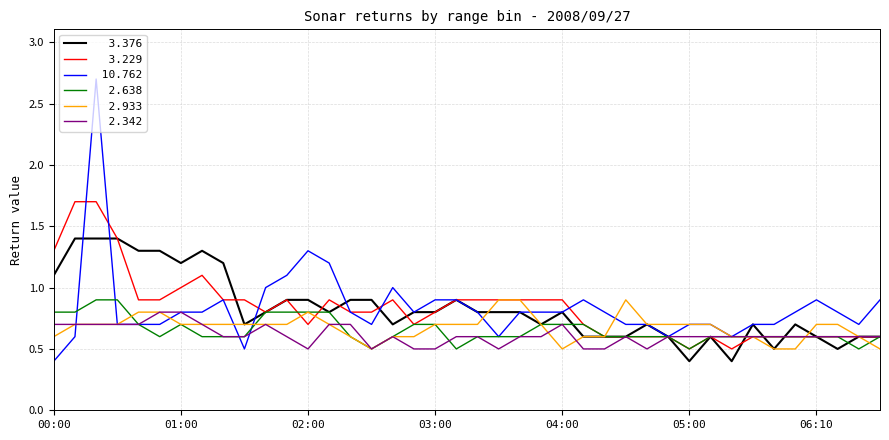

What is the minimum value shown in the chart?

0.4